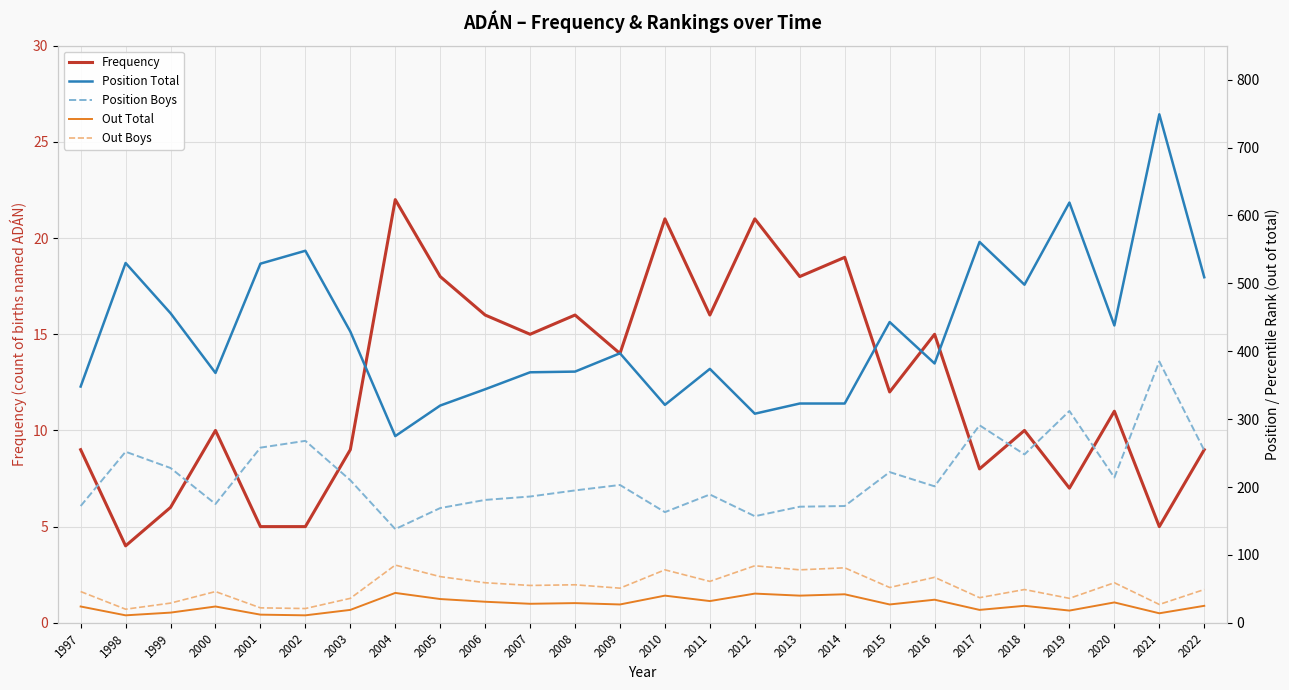

At how many categories does at least one series exceed 122?

26